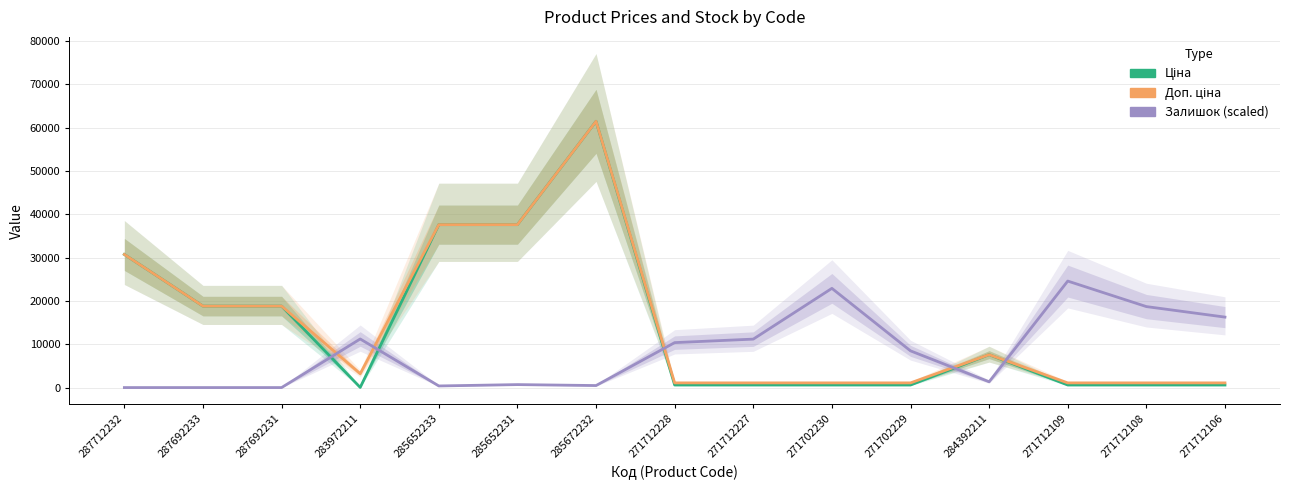

Which category has the lowest value across all series?

287712232